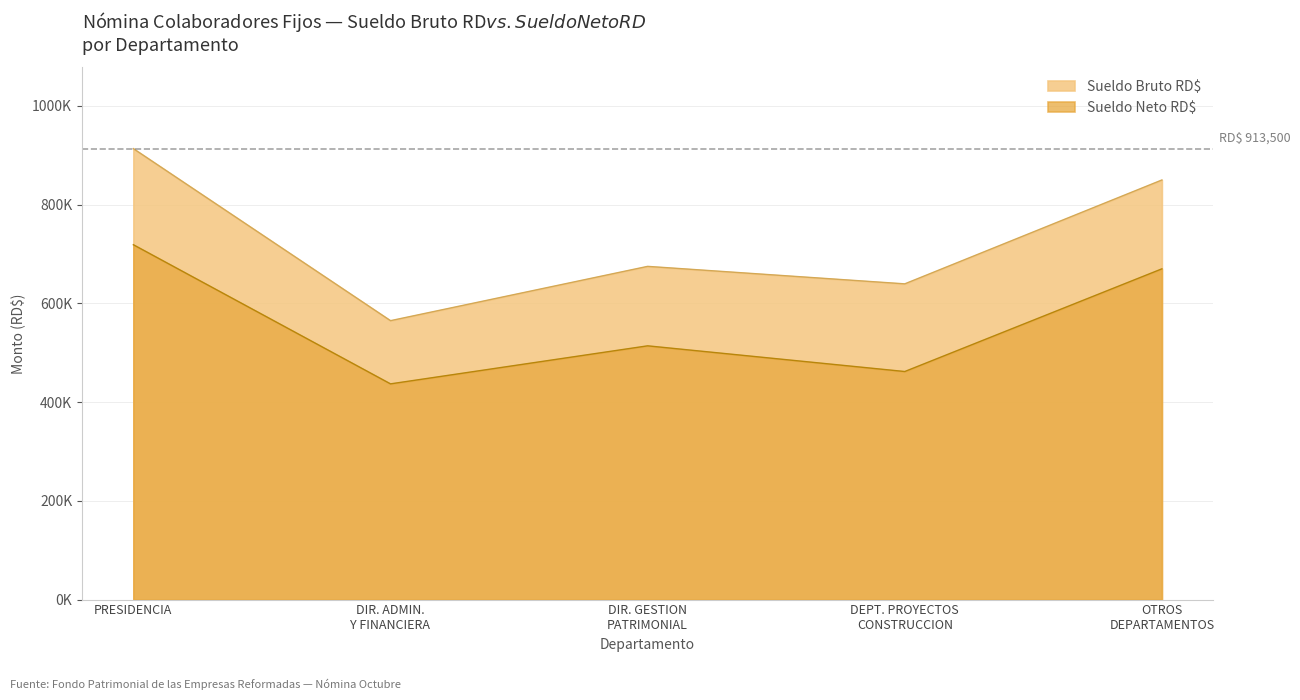

Between DIR. GESTION PATRIMONIAL and DIR. ADMIN. Y FINANCIERA, which is larger?

DIR. GESTION PATRIMONIAL